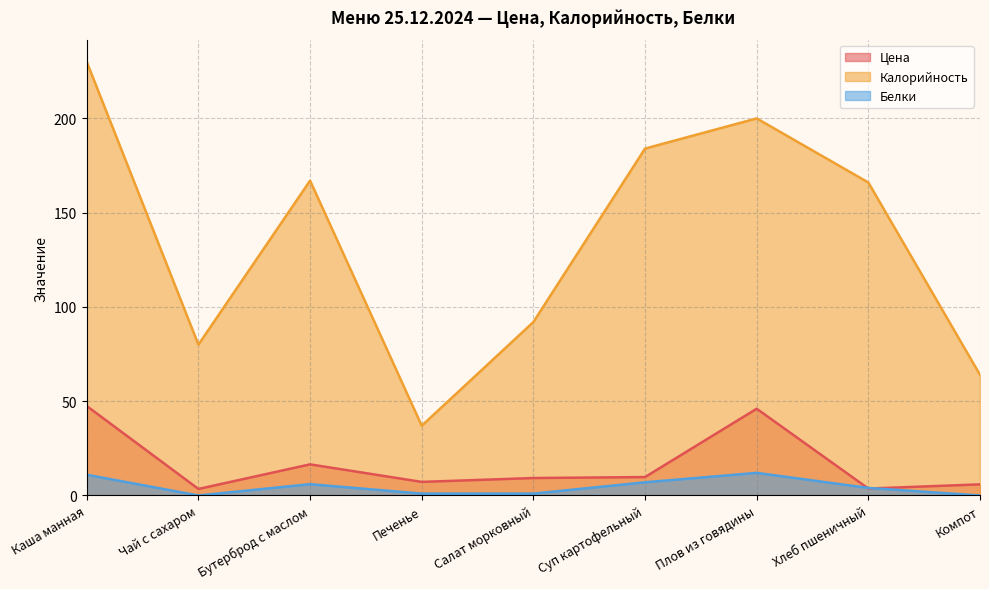

True or false: Белки and Калорийность cross at least once.

False